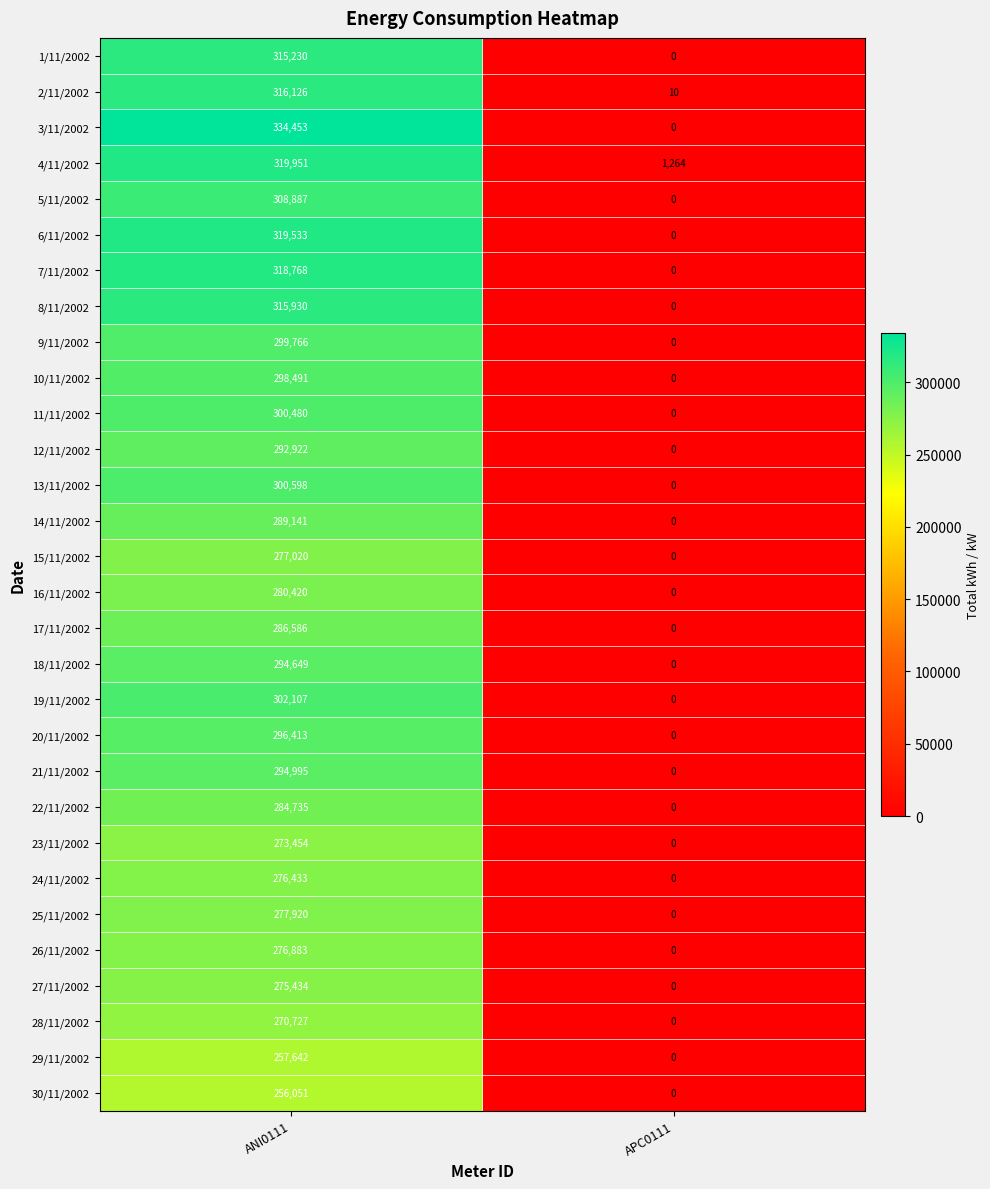

Which series has the largest total across all categories?

3/11/2002